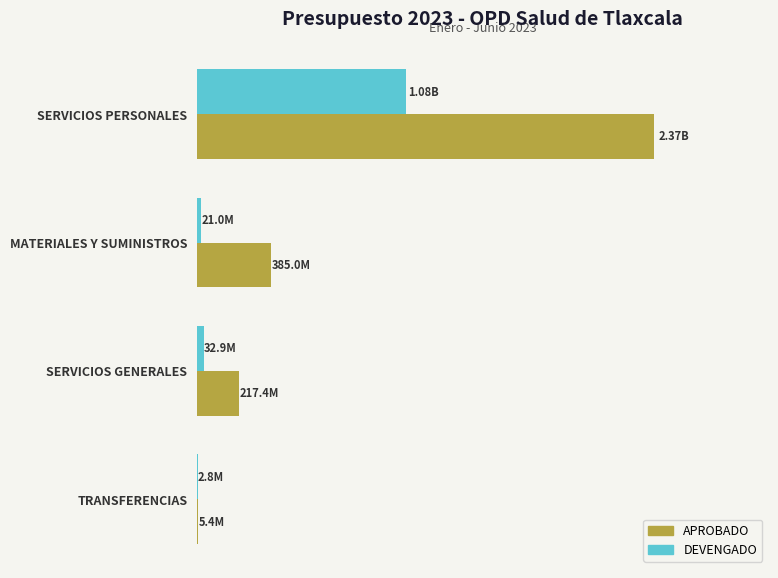

What are all the series names shown in the legend?

APROBADO, DEVENGADO